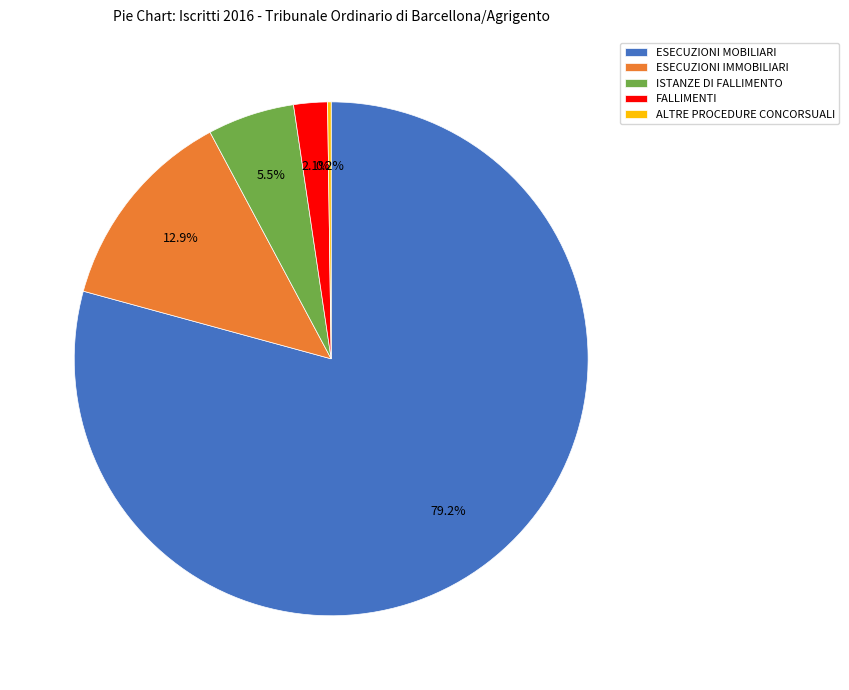

Is it true that FALLIMENTI is 2% of the pie?

True